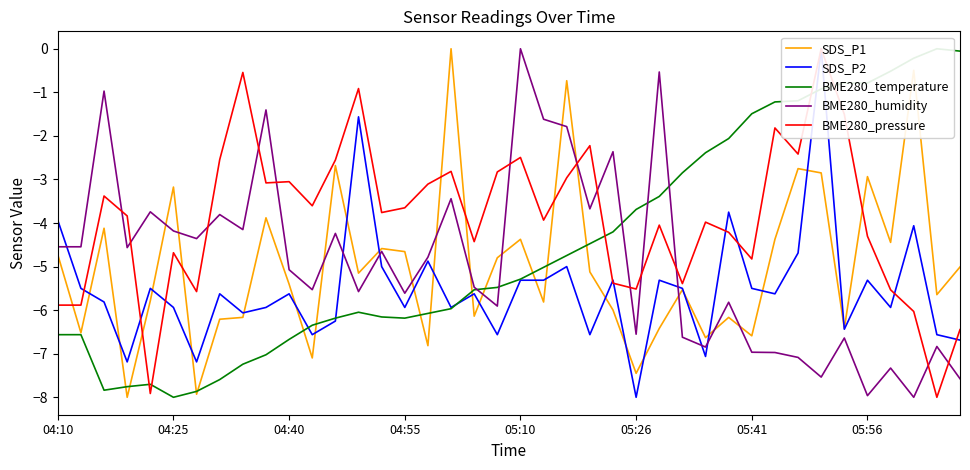

Reading left to right, list all the values displayed in this chart.

SDS_P1: -4.7	-6.5	-4.1	-8.0	-5.8	-3.2	-7.9	-6.2	-6.2	-3.9	-5.4	-7.1	-2.7	-5.1	-4.6	-4.7	-6.8	0.0	-6.1	-4.8	-4.4	-5.8	-0.7	-5.1	-6.0	-7.4	-6.4	-5.5	-6.6	-6.2	-6.6	-4.4	-2.8	-2.9	-6.4	-2.9	-4.4	-0.5	-5.6	-5.0
SDS_P2: -3.9	-5.5	-5.8	-7.2	-5.5	-5.9	-7.2	-5.6	-6.1	-5.9	-5.6	-6.6	-6.2	-1.6	-5.0	-5.9	-4.9	-5.9	-5.6	-6.6	-5.3	-5.3	-5.0	-6.6	-5.3	-8.0	-5.3	-5.5	-7.1	-3.7	-5.5	-5.6	-4.7	0.0	-6.4	-5.3	-5.9	-4.1	-6.6	-6.7
BME280_temperature: -6.6	-6.6	-7.8	-7.8	-7.7	-8.0	-7.9	-7.6	-7.2	-7.0	-6.7	-6.3	-6.2	-6.0	-6.2	-6.2	-6.1	-6.0	-5.5	-5.5	-5.3	-5.0	-4.7	-4.5	-4.2	-3.7	-3.4	-2.8	-2.4	-2.1	-1.5	-1.2	-1.2	-0.9	-0.8	-0.8	-0.5	-0.2	0.0	-0.1
BME280_humidity: -4.5	-4.5	-1.0	-4.6	-3.7	-4.2	-4.4	-3.8	-4.2	-1.4	-5.1	-5.5	-4.2	-5.6	-4.7	-5.6	-4.8	-3.4	-5.5	-5.9	0.0	-1.6	-1.8	-3.7	-2.4	-6.6	-0.5	-6.6	-6.8	-5.8	-7.0	-7.0	-7.1	-7.5	-6.6	-8.0	-7.3	-8.0	-6.8	-7.6
BME280_pressure: -5.9	-5.9	-3.4	-3.8	-7.9	-4.7	-5.6	-2.5	-0.5	-3.1	-3.1	-3.6	-2.6	-0.9	-3.8	-3.7	-3.1	-2.8	-4.4	-2.8	-2.5	-3.9	-3.0	-2.2	-5.4	-5.5	-4.0	-5.4	-4.0	-4.2	-4.8	-1.8	-2.4	0.0	-1.5	-4.3	-5.5	-6.0	-8.0	-6.4